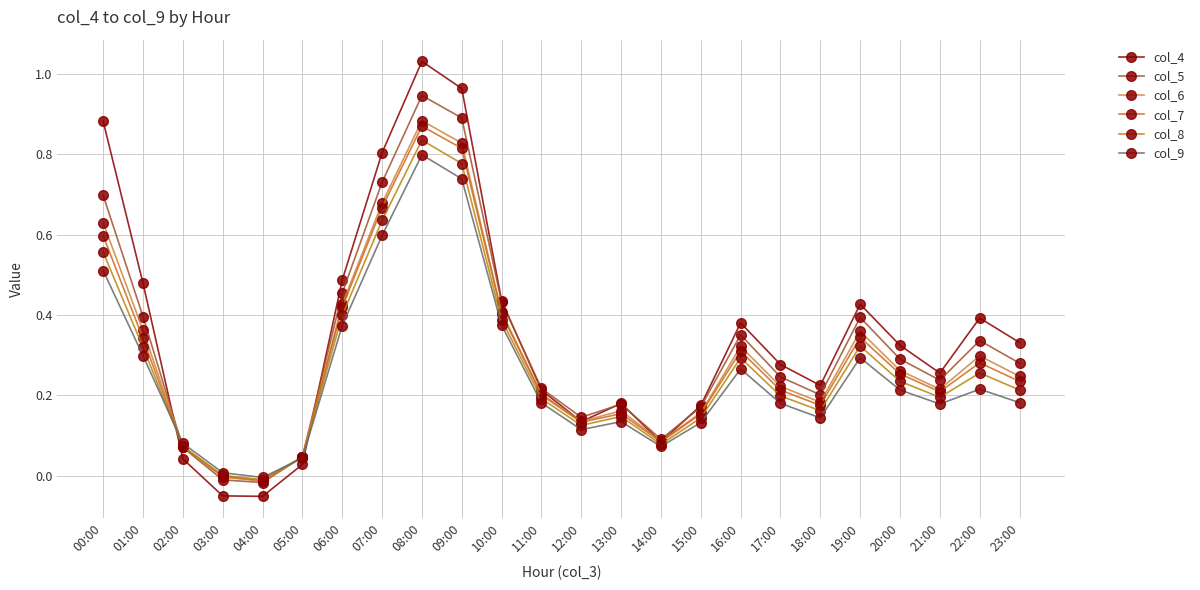

Which series has the largest range (max minus min)?

col_4